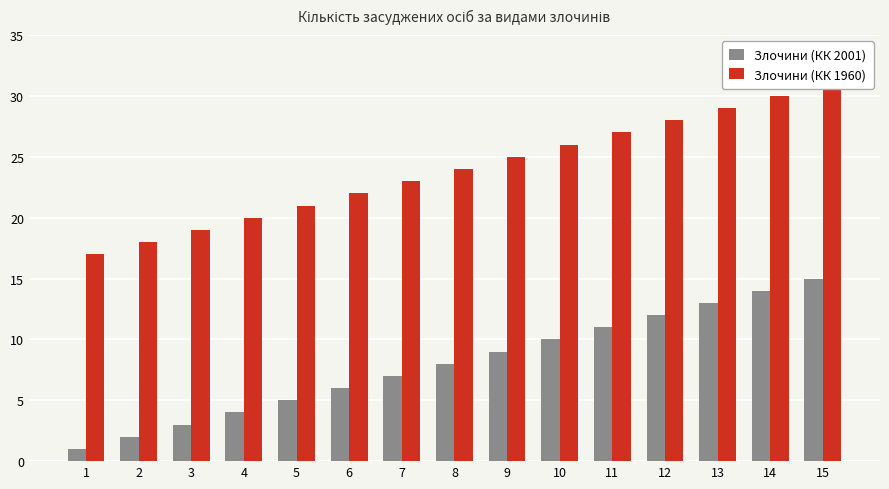

List the series in order of their overall mean, lowest first.

Злочини (КК 2001), Злочини (КК 1960)